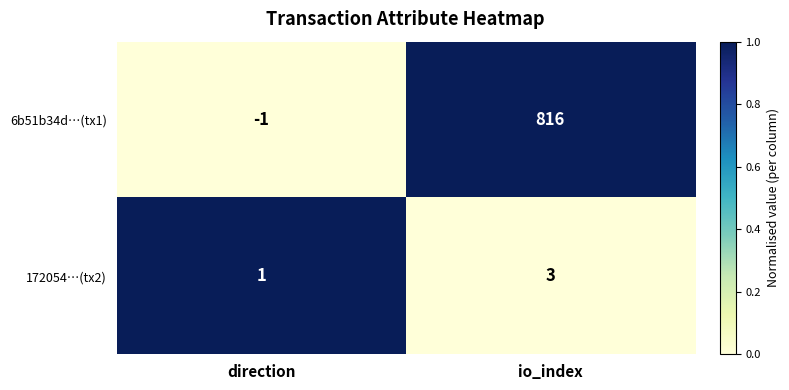

Rank the series at io_index from highest to lowest value.

6b51b34d…(tx1), 172054…(tx2)